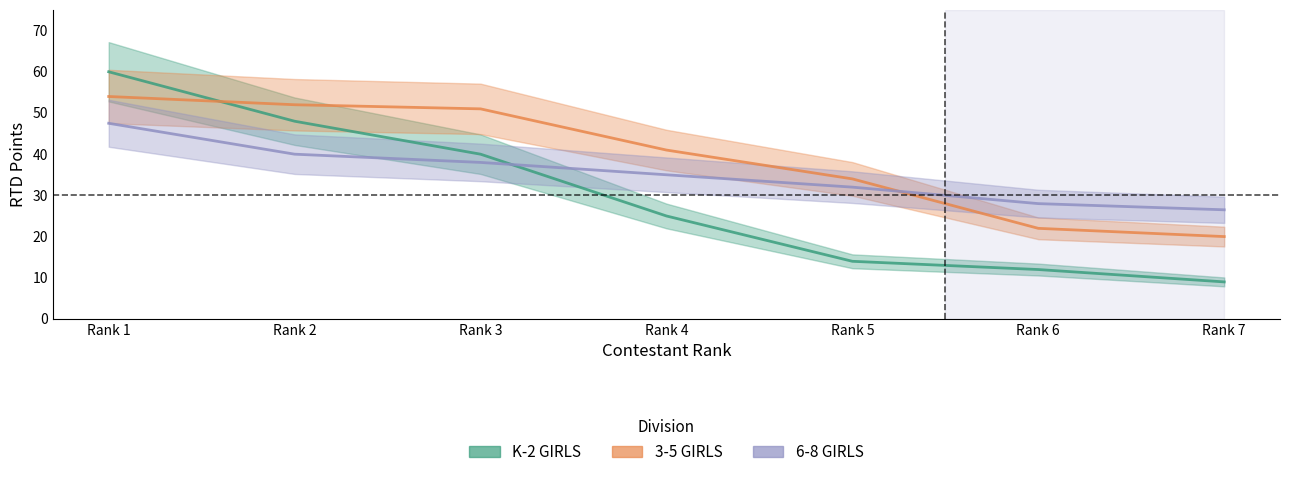

Reading left to right, list all the values displayed in this chart.

K-2 GIRLS: 60.0	48.0	40.0	25.0	14.0	12.0	9.0
3-5 GIRLS: 54.0	52.0	51.0	41.0	34.0	22.0	20.0
6-8 GIRLS: 47.5	40.0	38.0	35.0	32.0	28.0	26.5